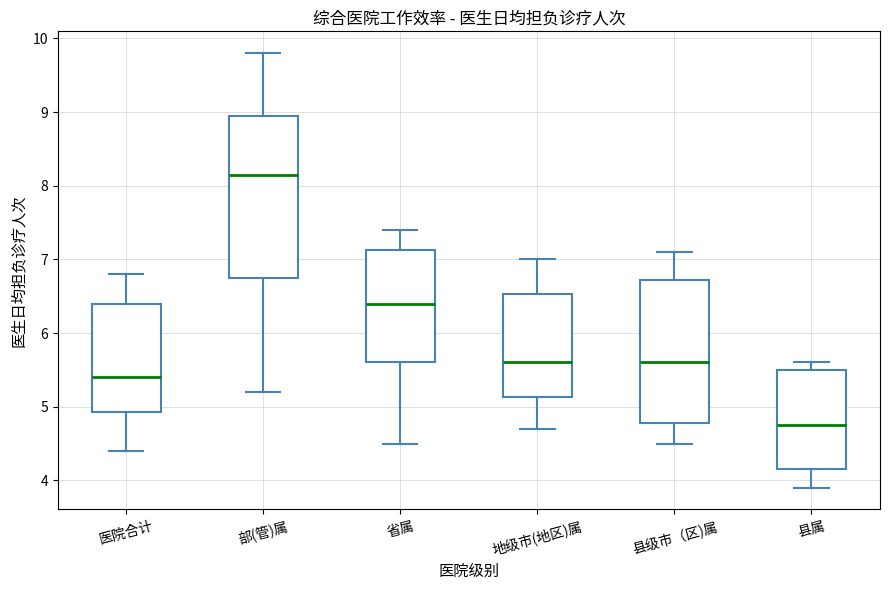

Reading left to right, transcribe this box plot: for each box, give where its median line is, the range the box spans, and where its two whiskers end, as read against the y-axis. The values are not printed on the chart, so give them approximately, as read against the axis.

医院合计: median 5.4, box 4.9 to 6.4, whiskers 4.4 to 6.8
部(管)属: median 8.2, box 6.8 to 9.0, whiskers 5.2 to 9.8
省属: median 6.4, box 5.6 to 7.1, whiskers 4.5 to 7.4
地级市(地区)属: median 5.6, box 5.1 to 6.5, whiskers 4.7 to 7.0
县级市（区)属: median 5.6, box 4.8 to 6.7, whiskers 4.5 to 7.1
县属: median 4.8, box 4.2 to 5.5, whiskers 3.9 to 5.6